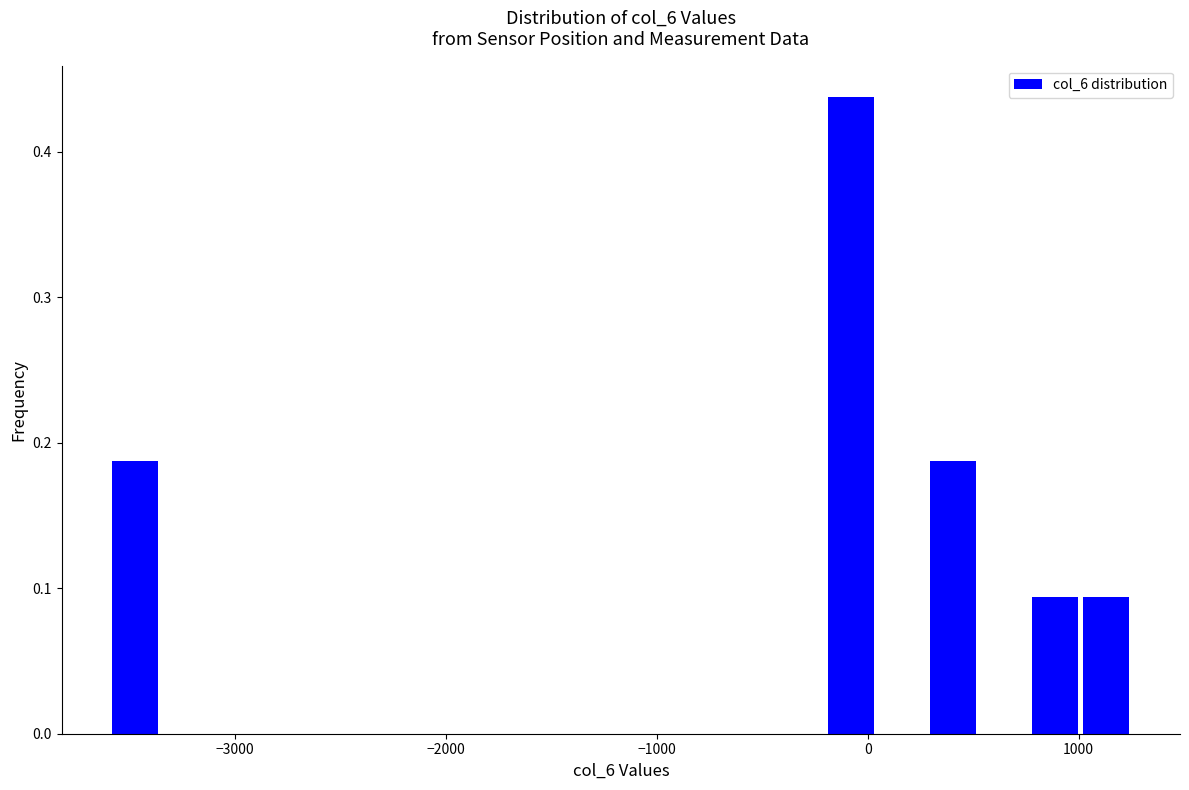

Read against the x-axis, roughly where is the centre of the tallest bar?

-100